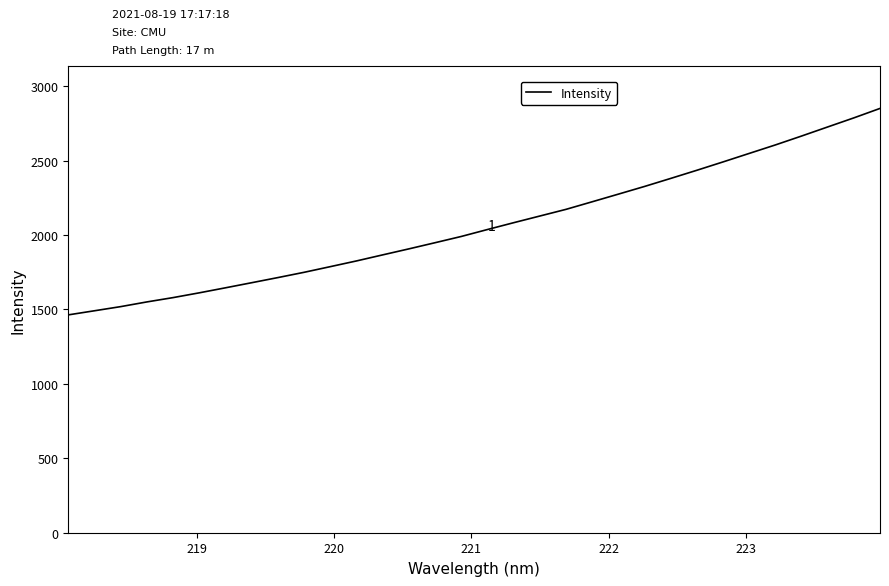

Does the chart have visible grid lines?

No